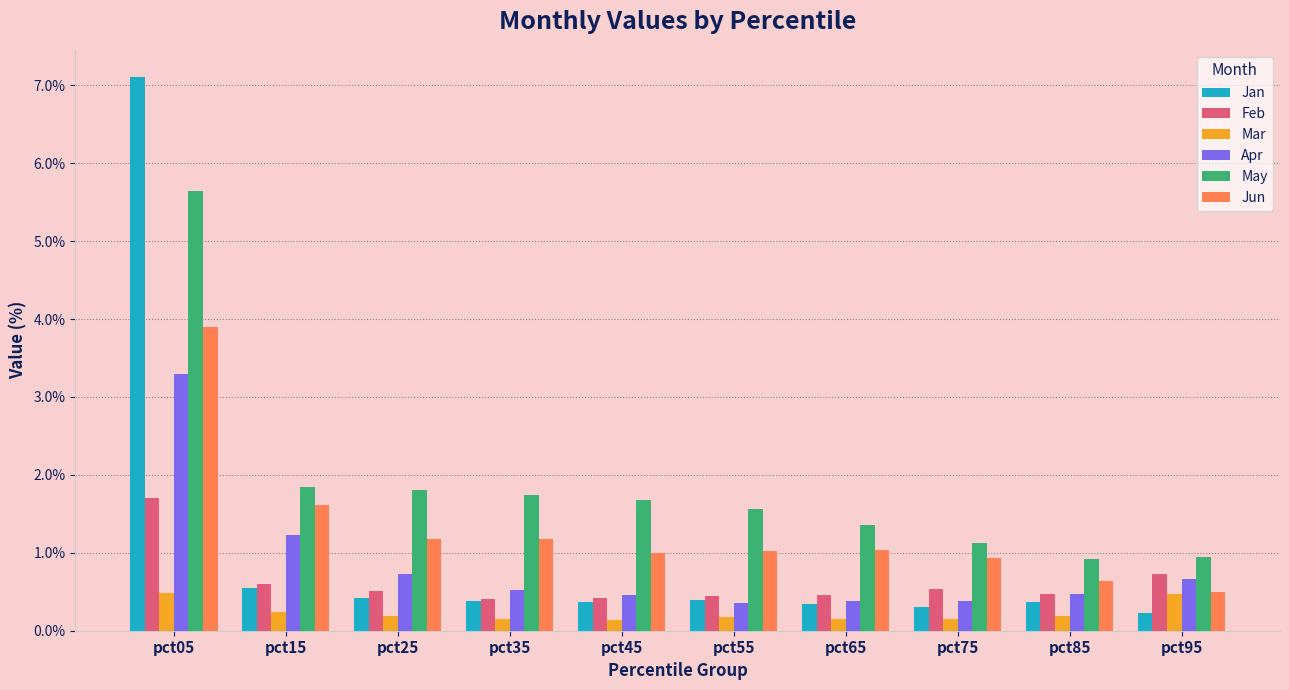

What are all the series names shown in the legend?

Jan, Feb, Mar, Apr, May, Jun